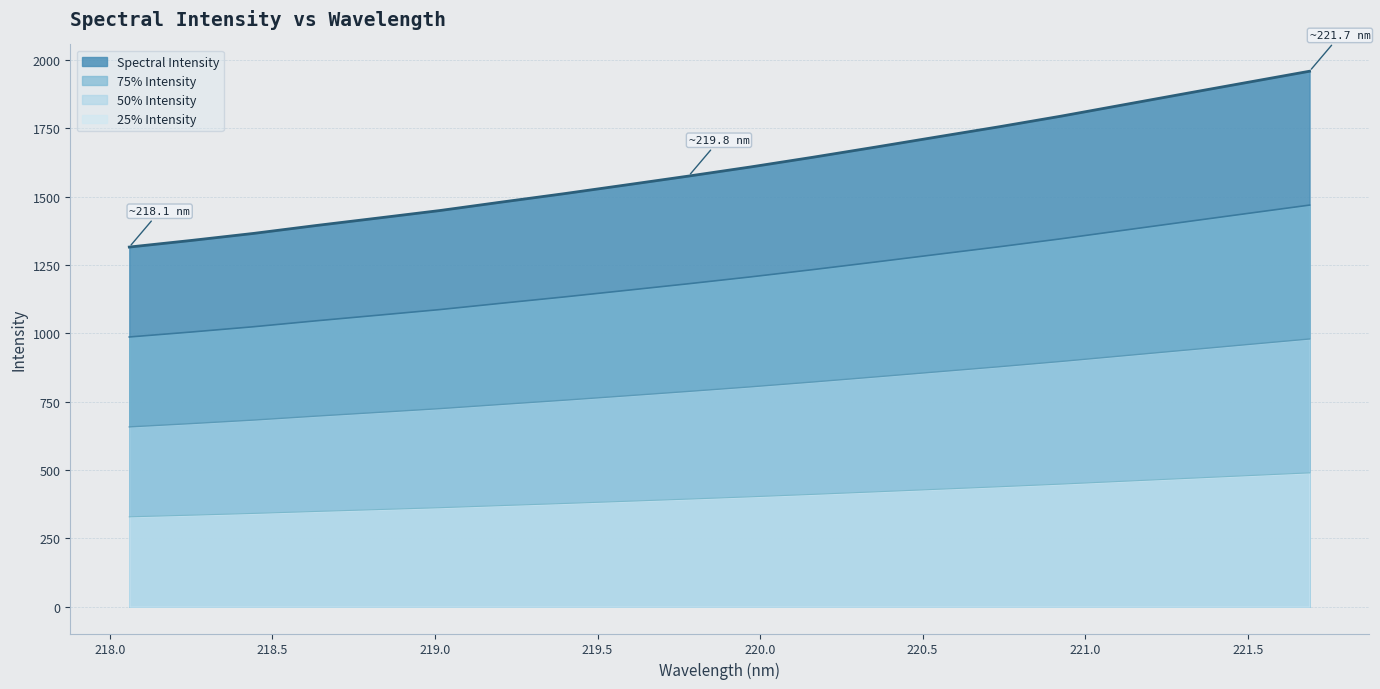

Which has a higher value, 220.9264 or 219.9712?

220.9264